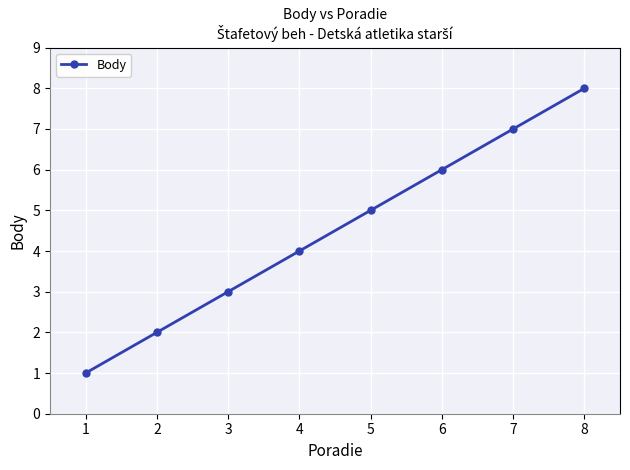

Count the number of data series in this chart.

1